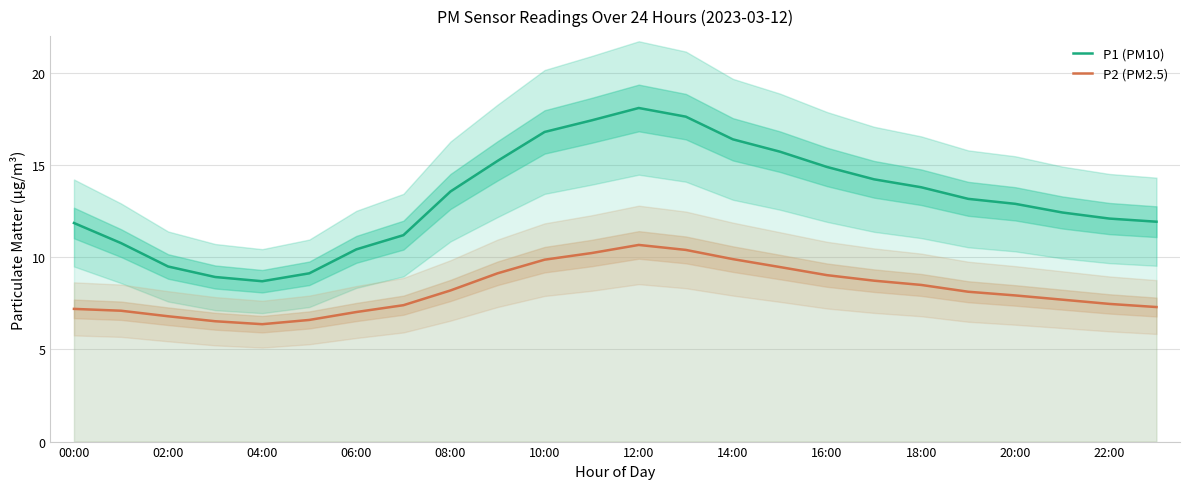

What is the label of the 3rd point from the right?

21